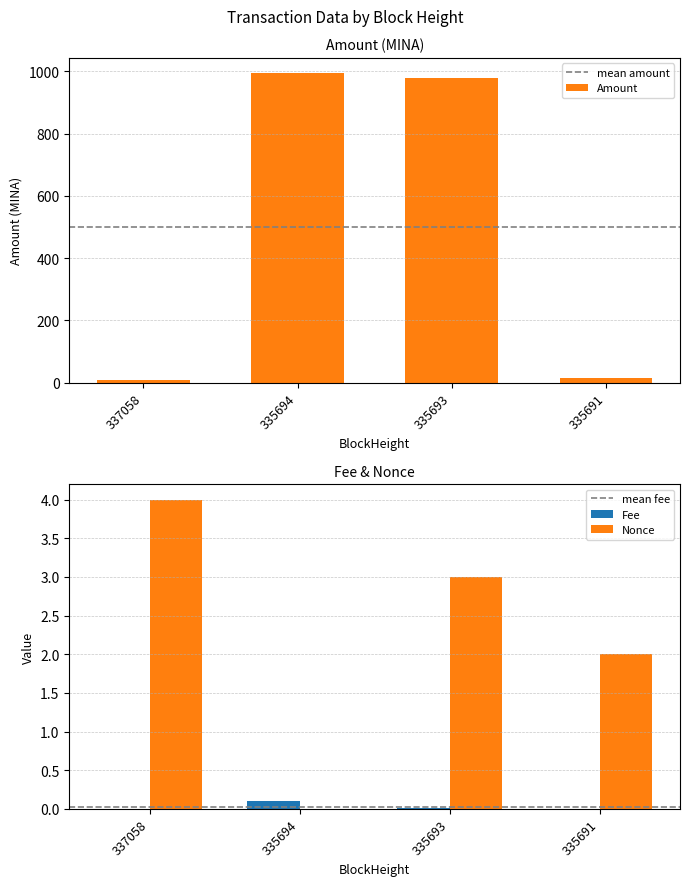

Reading right to left, what are all the values shown in this chart?

Nonce: 335691=2.0	335693=3.0	335694=0.0	337058=4.0
Amount: 335691=15.0	335693=979.5	335694=993.4	337058=8.2
Fee: 335691=0.0	335693=0.0	335694=0.1	337058=0.0